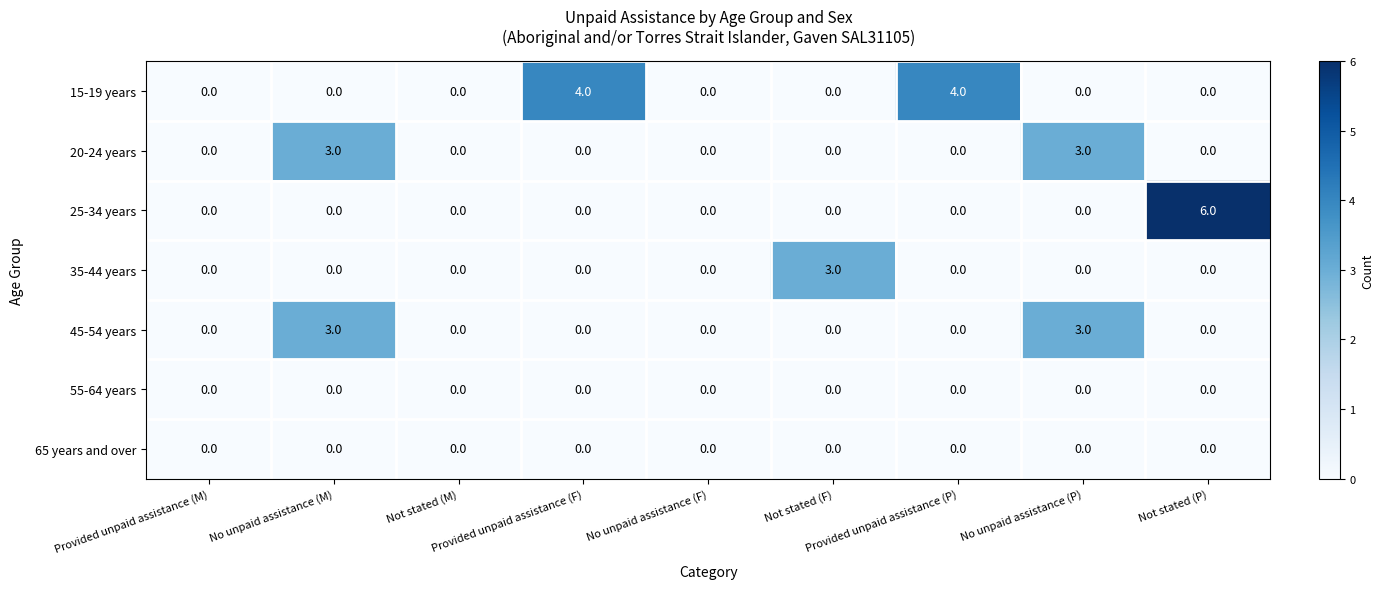

What is the difference between the maximum and minimum values in the 35-44 years series?

3